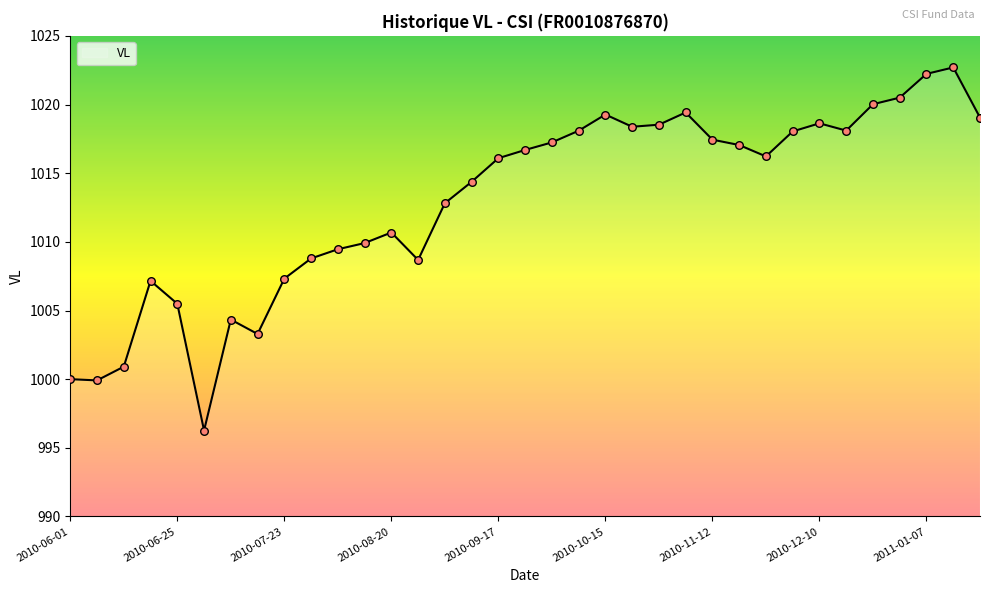

What is the minimum value shown in the chart?

996.3